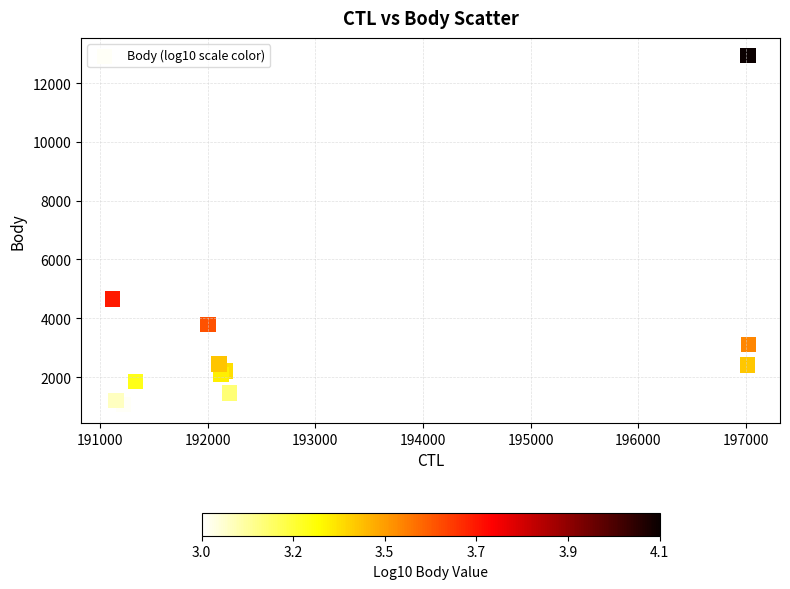

What Y value in the scatter plot is closest to 6985?

4657